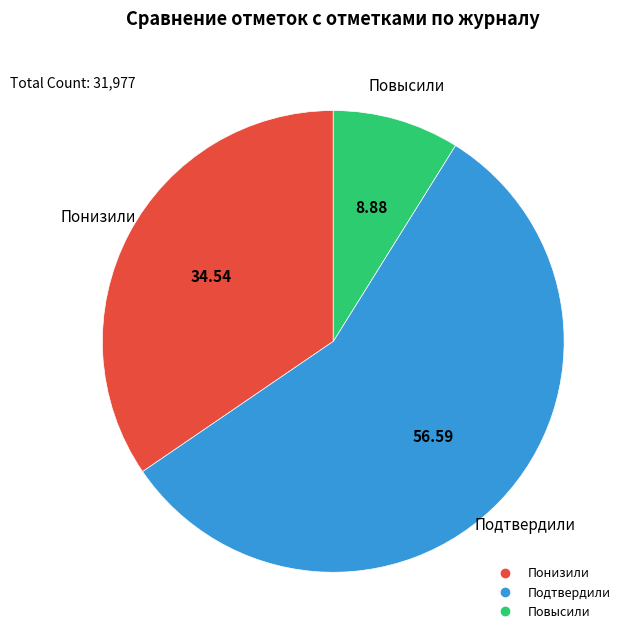

Is it true that Повысили is 1% of the pie?

False